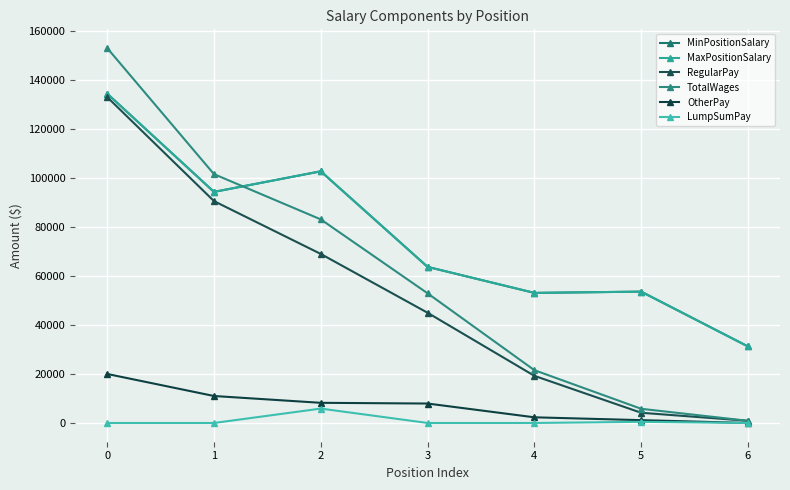

How many lines are shown in the chart?

6